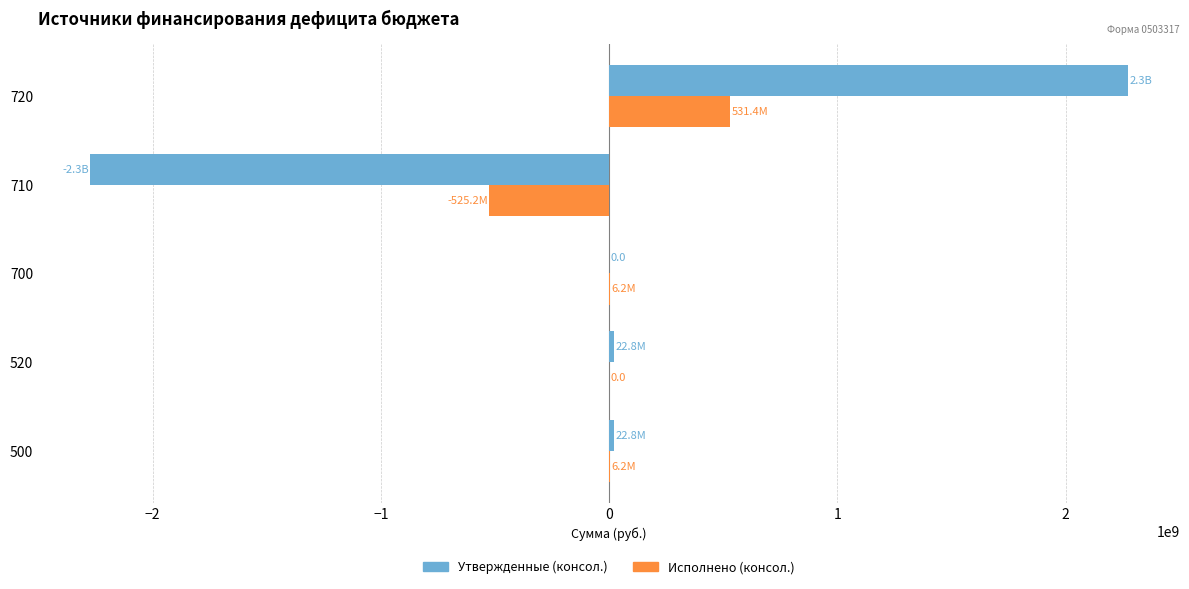

How many categories are shown in the chart?

5